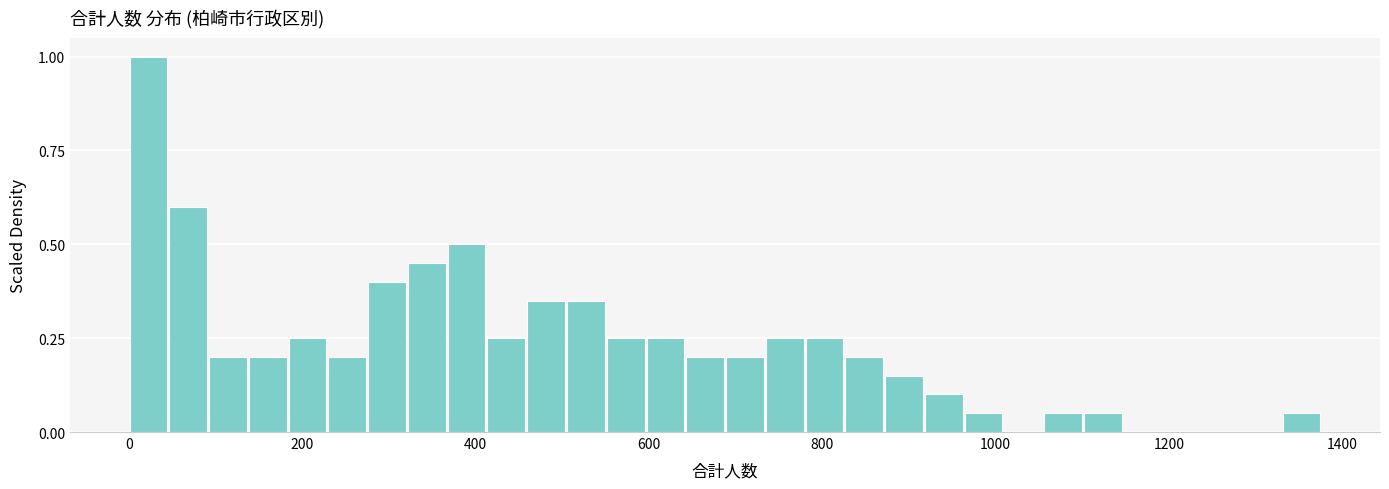

Read against the x-axis, roughly where is the centre of the tallest bar?

20